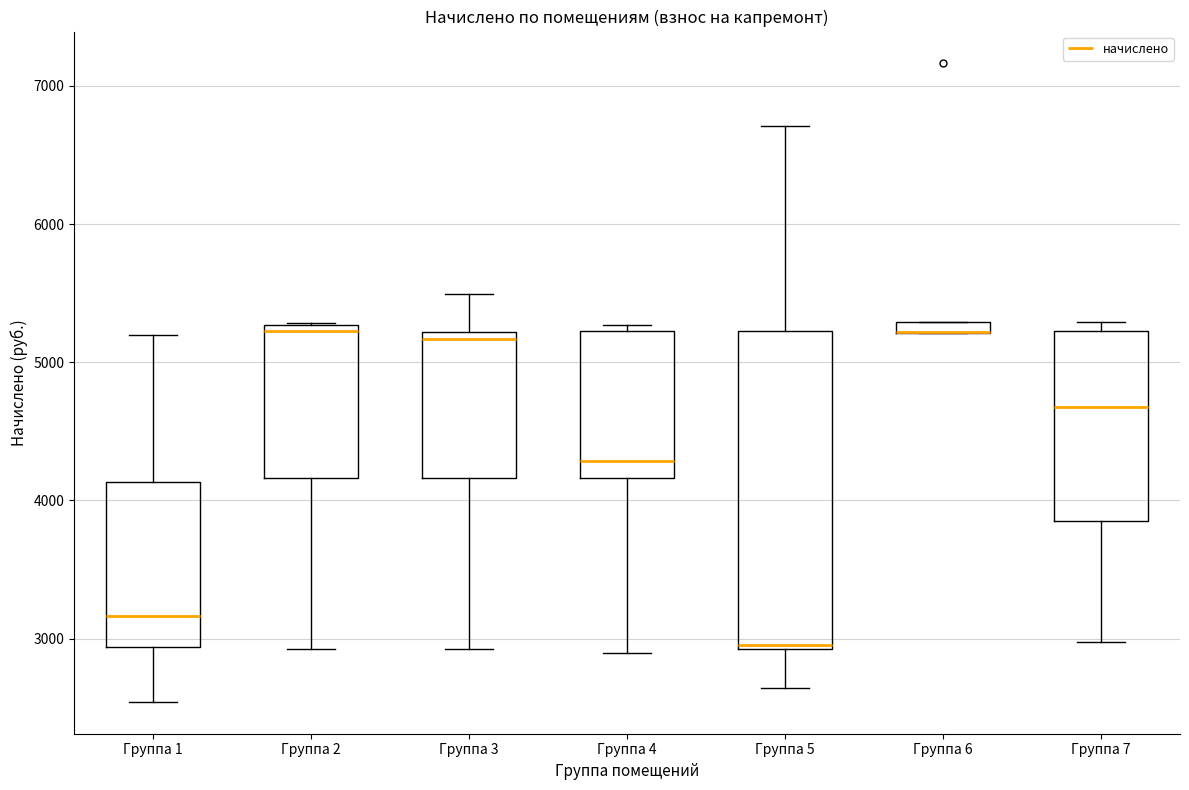

Which box is the tallest, from its lower edge to its upper edge?

Группа 5